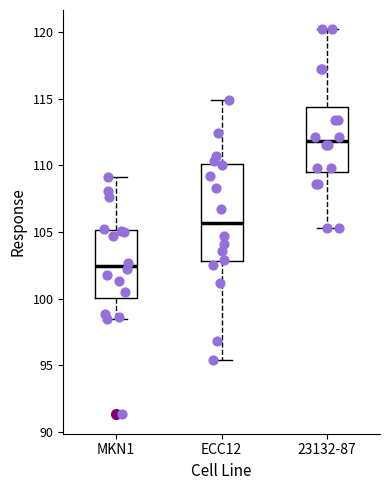

Reading left to right, transcribe this box plot: for each box, give where its median line is, the range the box spans, and where its two whiskers end, as read against the y-axis. The values are not printed on the chart, so give them approximately, as read against the axis.

MKN1: median 102.5, box 100.0 to 105.0, whiskers 98.5 to 109.0
ECC12: median 105.5, box 103.0 to 110.0, whiskers 95.5 to 115.0
23132-87: median 112.0, box 109.5 to 114.5, whiskers 105.5 to 120.0